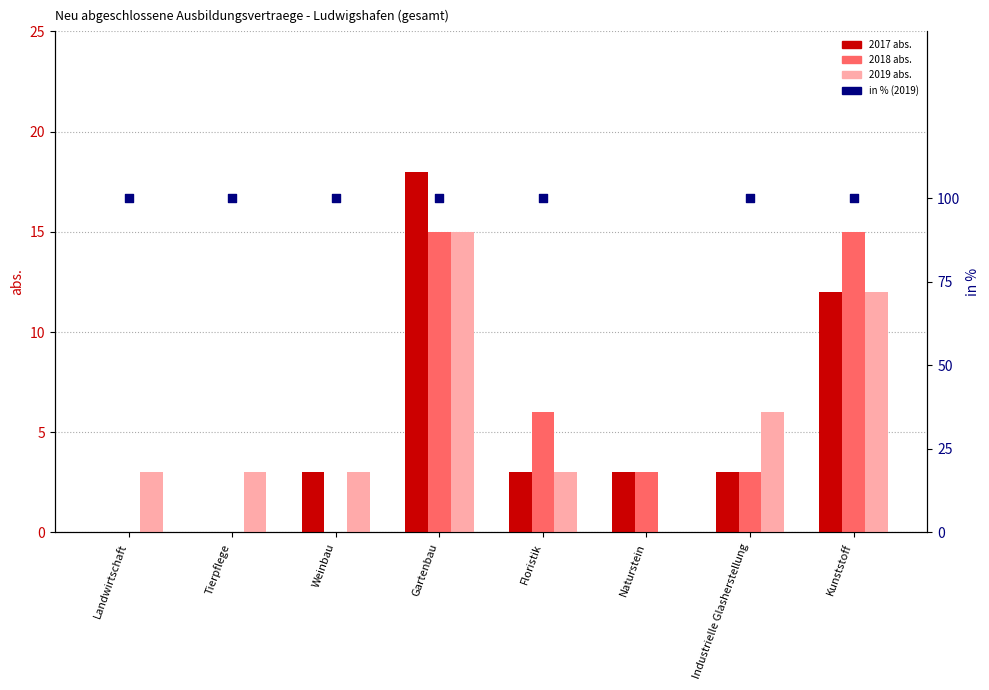

Which series has the largest Y range (max minus min)?

2017